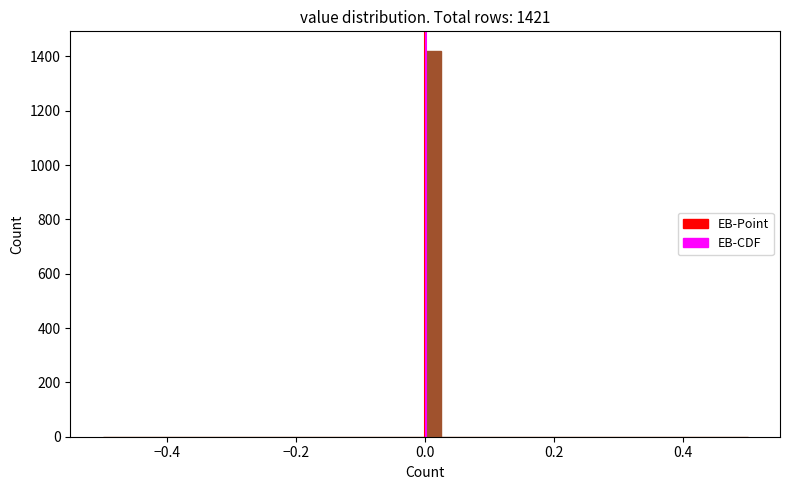

Around what value on the x-axis is the tallest bar? Give the approximate position of its centre, as read against the axis.

0.02